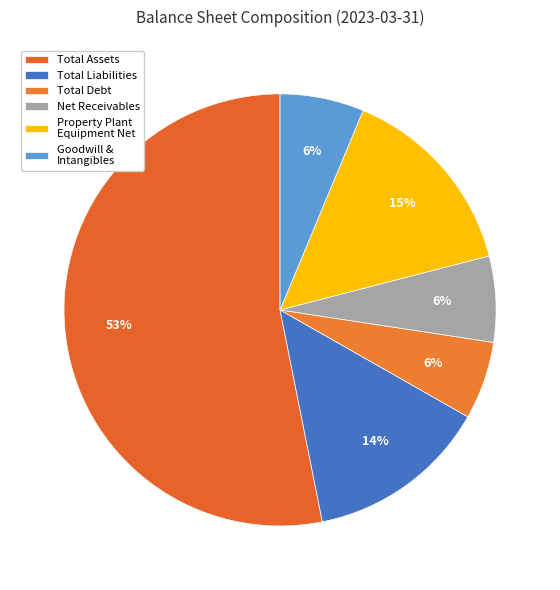

Count the number of slices in the pie.

6